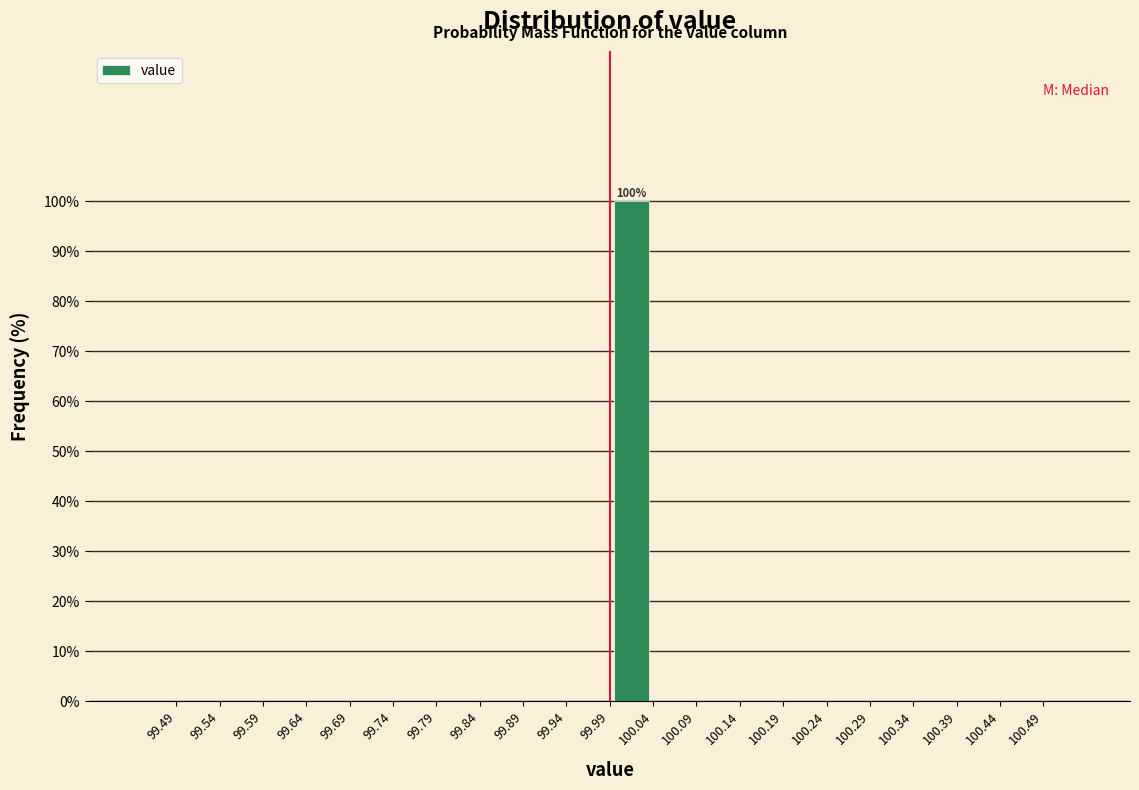

Over which range of the x-axis is the bar tallest?

99.99 to 100.04